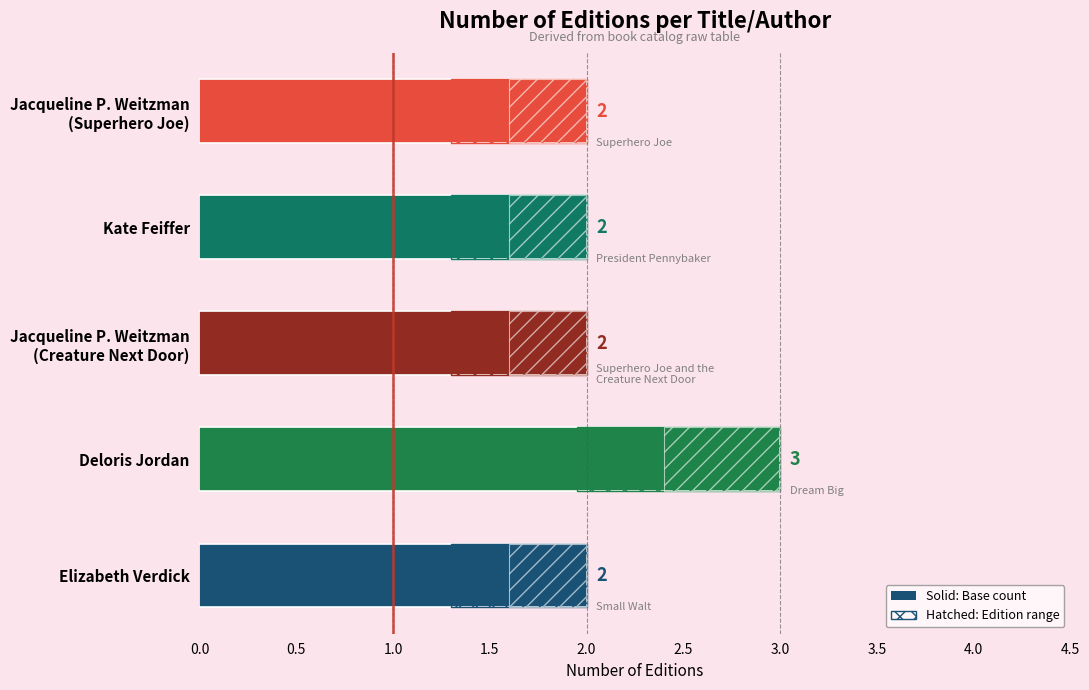

Which category has the lowest value across all series?

Elizabeth Verdick